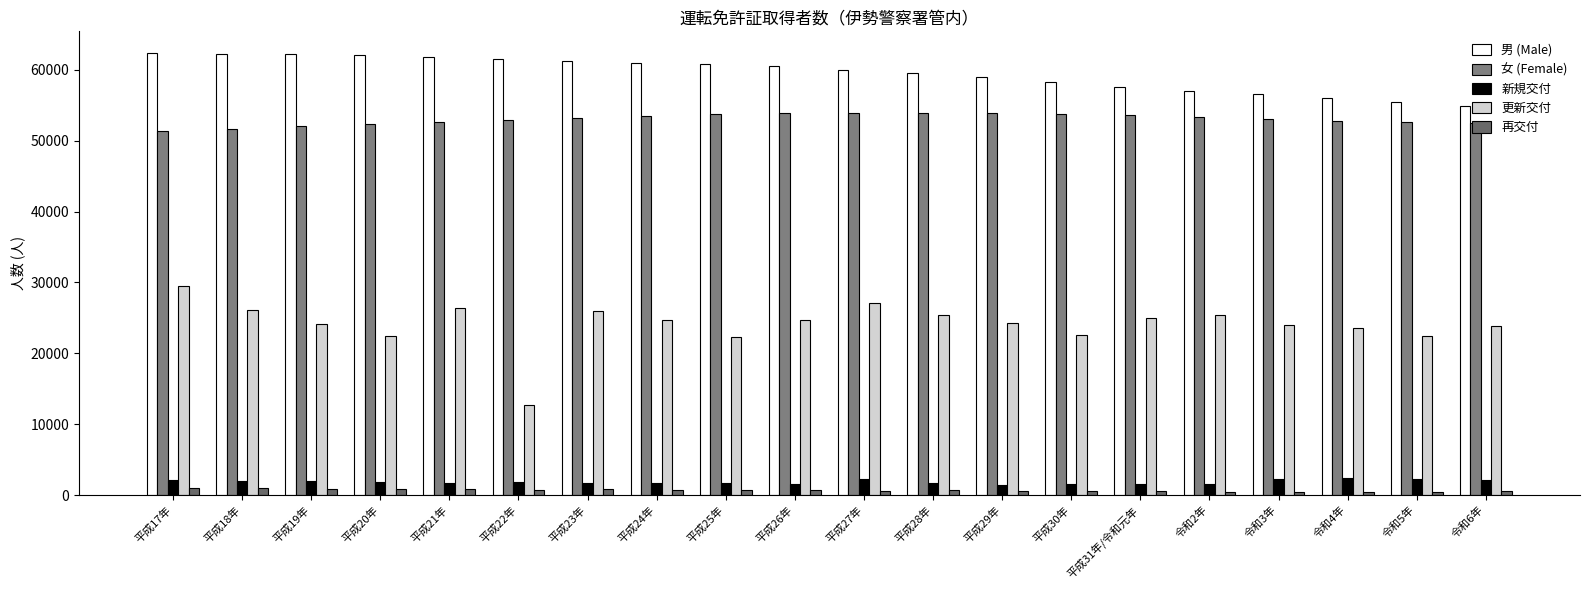

List the series in order of their peak value, lowest first.

再交付, 新規交付, 更新交付, 女 (Female), 男 (Male)